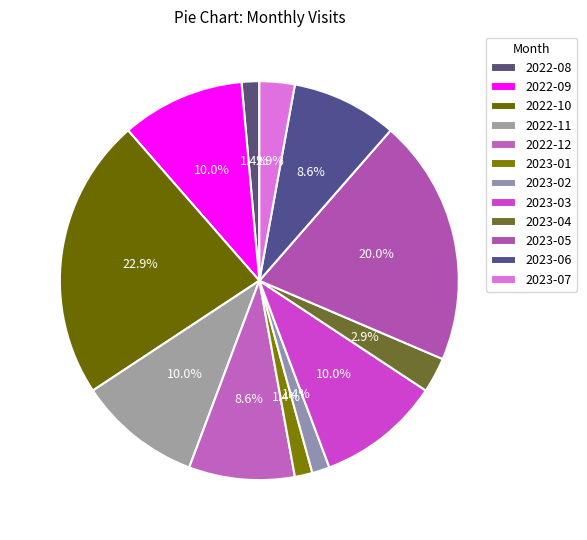

To the nearest percent, what is the combined percentage of 2023-02 and 2022-12?

10%